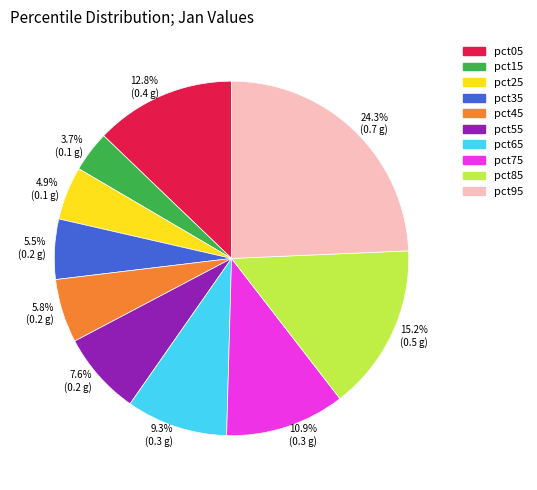

Is there any slice that represents more than half of the pie?

No